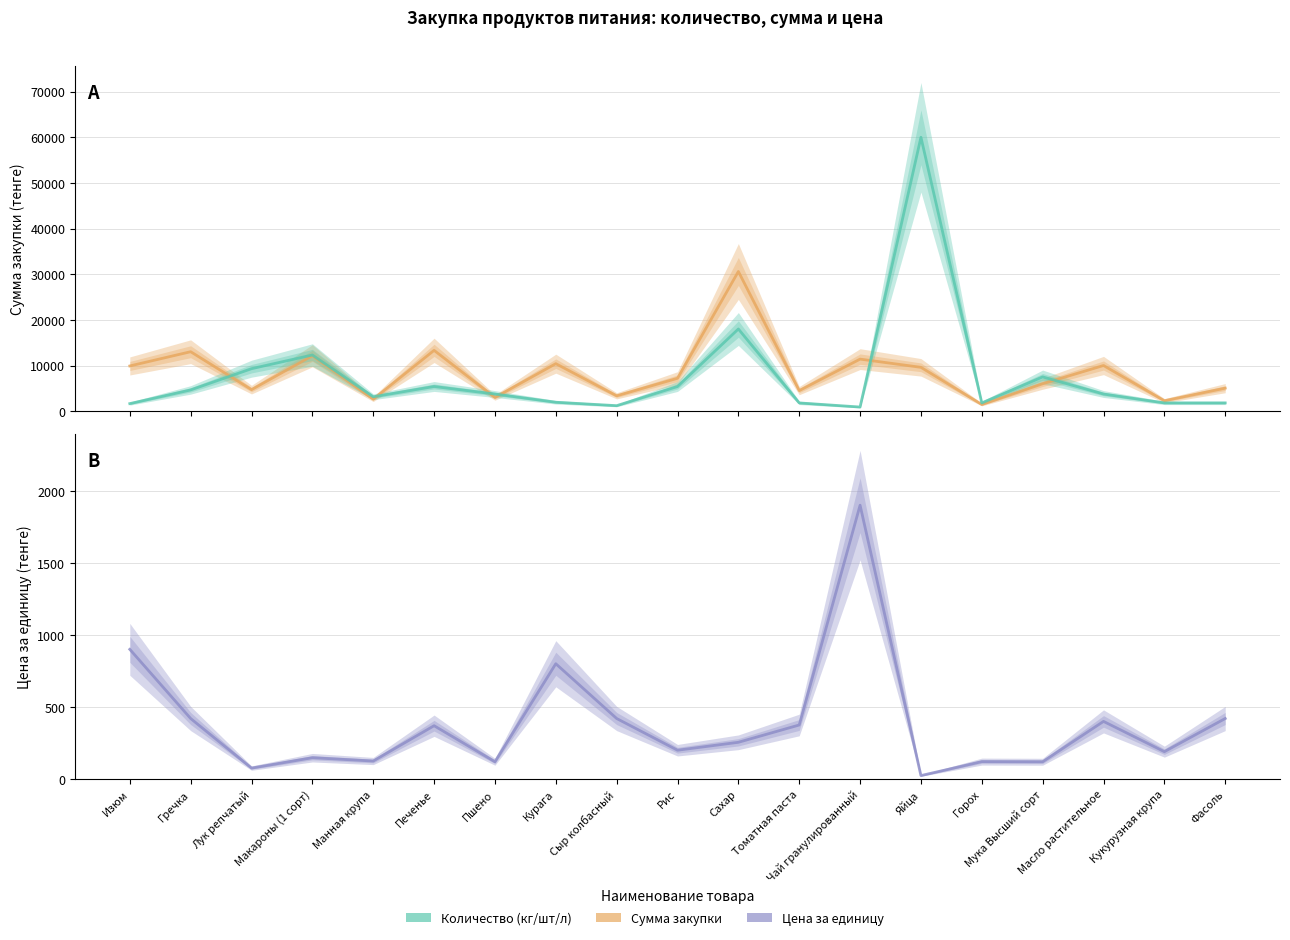

Does the chart display data point markers on the line(s)?

No